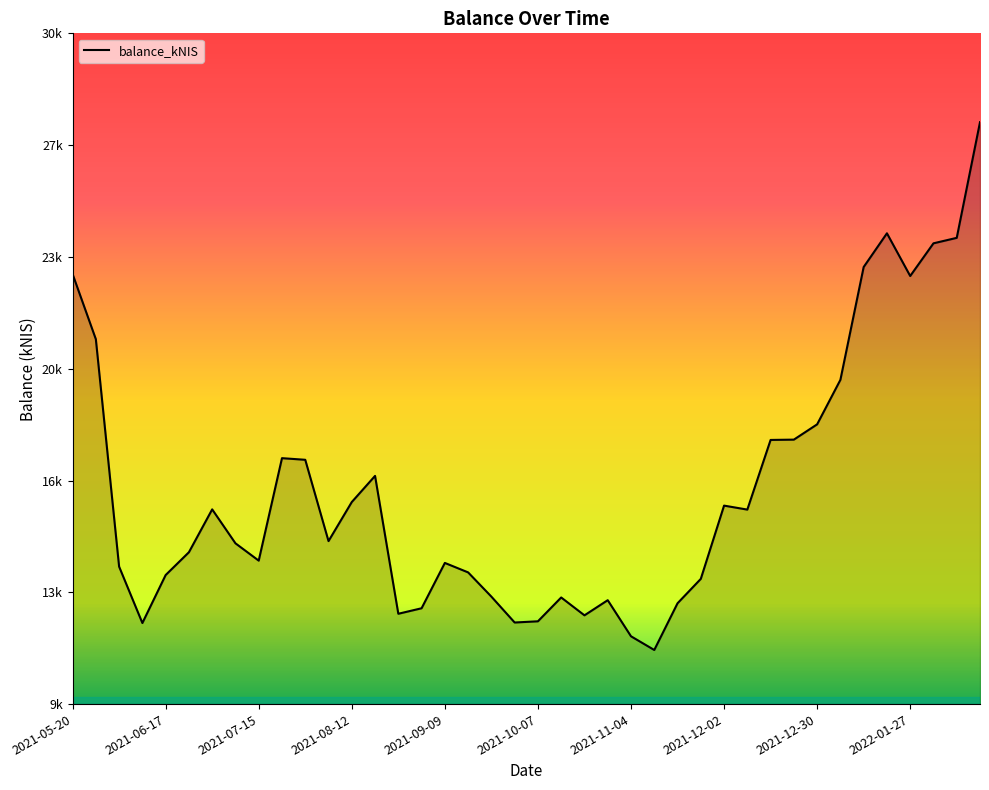

What is the average value?

16107.1